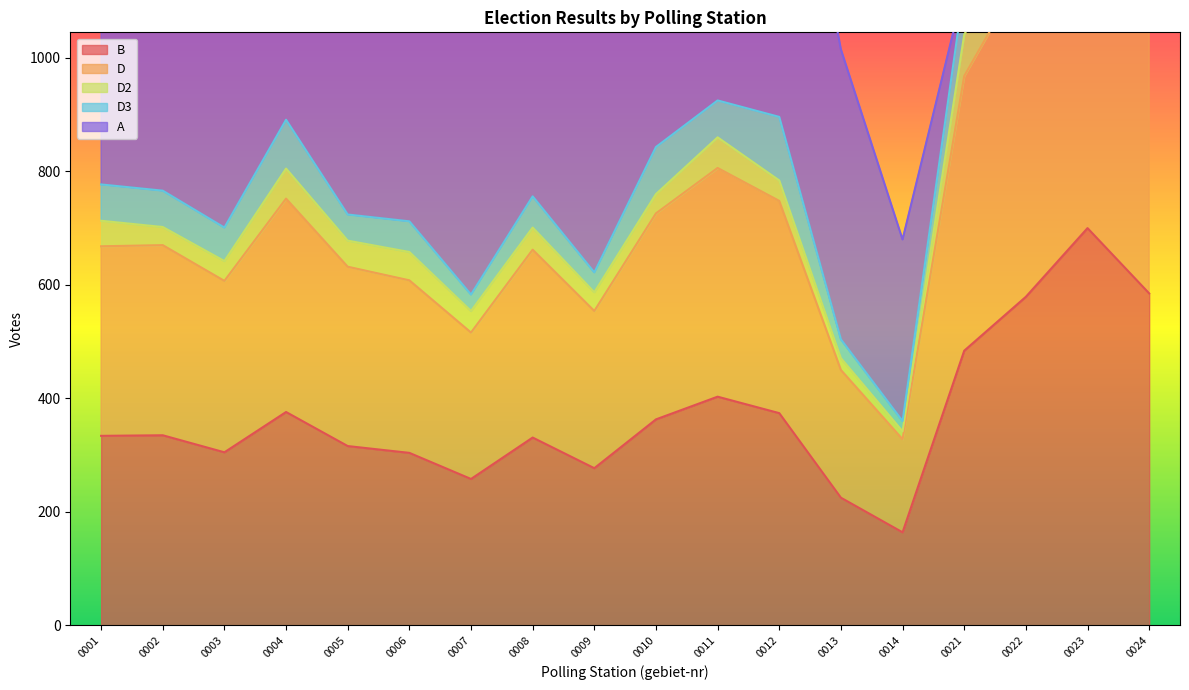

What is the sum of all D2 values?

808